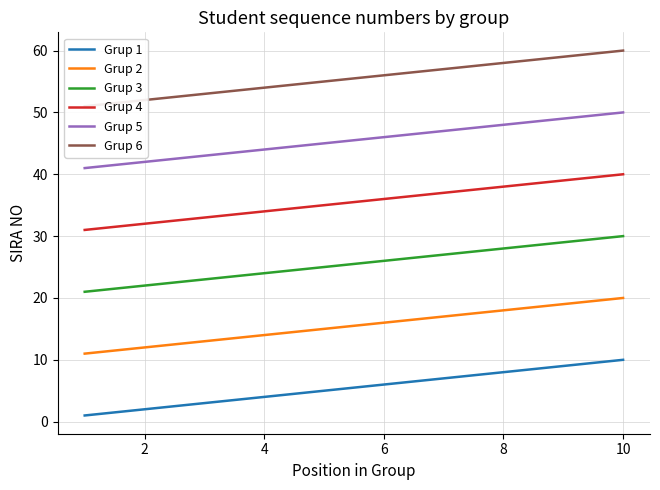

What is the difference between the highest and lowest values at 2?

50